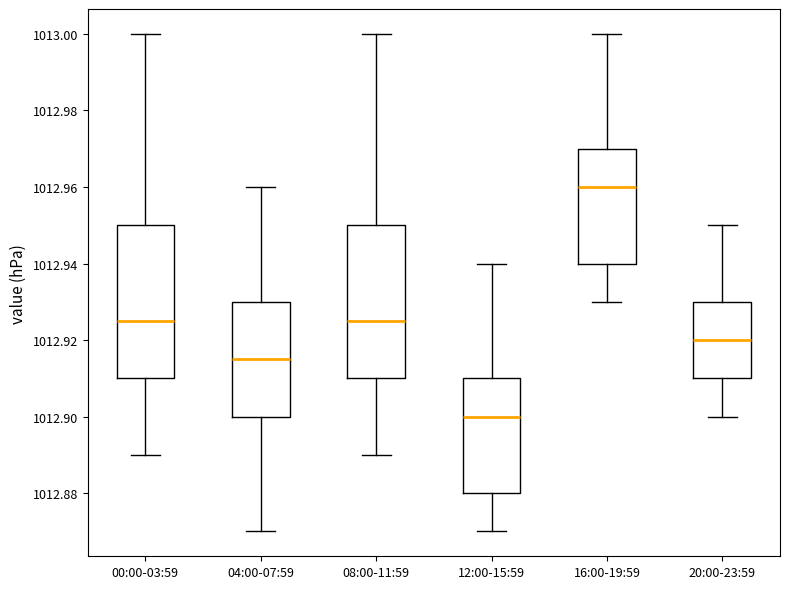

Reading left to right, read every box against the y-axis: the position of its median line, the range the box covers, and the ends of its whiskers. The values are not printed on the chart, so give them approximately, as read against the axis.

00:00-03:59: median 1012.926, box 1012.910 to 1012.950, whiskers 1012.890 to 1013.000
04:00-07:59: median 1012.916, box 1012.900 to 1012.930, whiskers 1012.870 to 1012.960
08:00-11:59: median 1012.926, box 1012.910 to 1012.950, whiskers 1012.890 to 1013.000
12:00-15:59: median 1012.900, box 1012.880 to 1012.910, whiskers 1012.870 to 1012.940
16:00-19:59: median 1012.960, box 1012.940 to 1012.970, whiskers 1012.930 to 1013.000
20:00-23:59: median 1012.920, box 1012.910 to 1012.930, whiskers 1012.900 to 1012.950